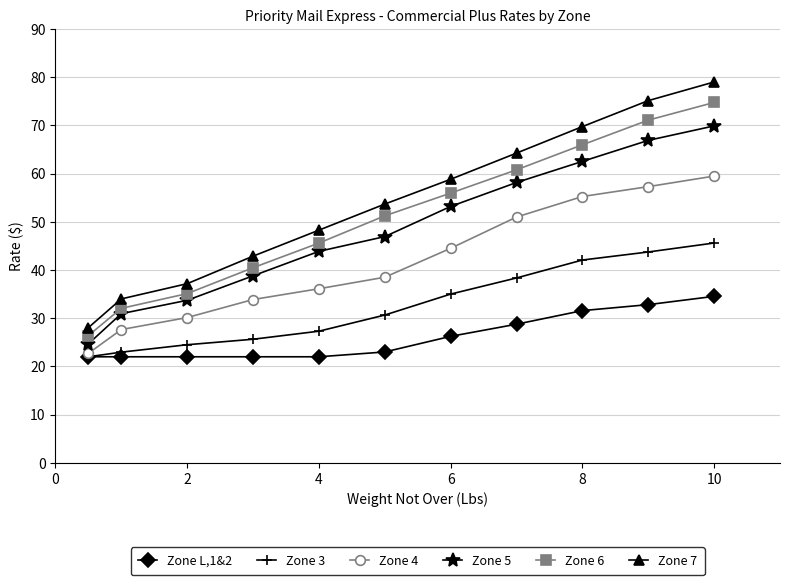

Which series has the widest spread of values?

Zone 7